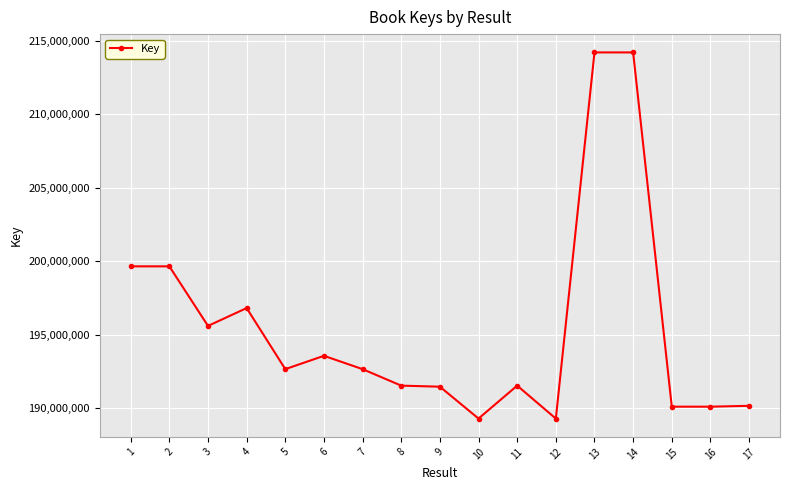

Where is the first local minimum?

3